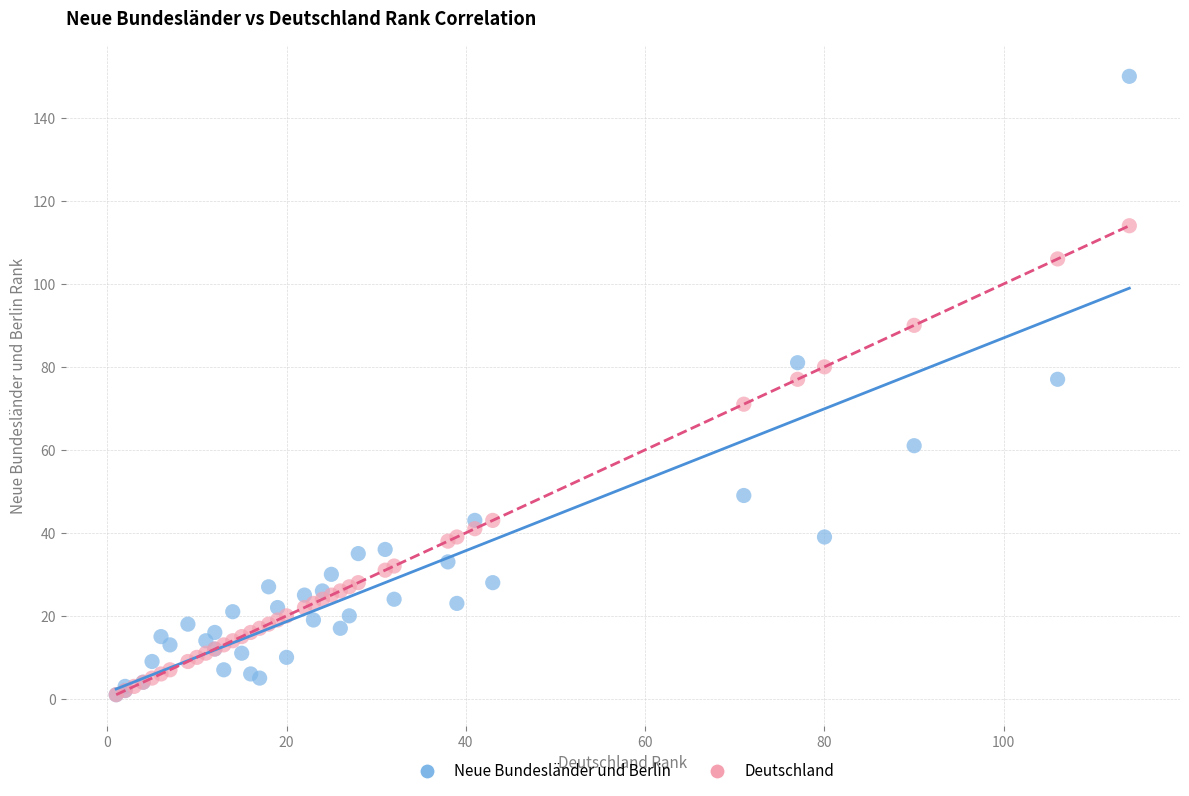

Which series reaches the maximum Y coordinate?

Neue Bundesländer und Berlin